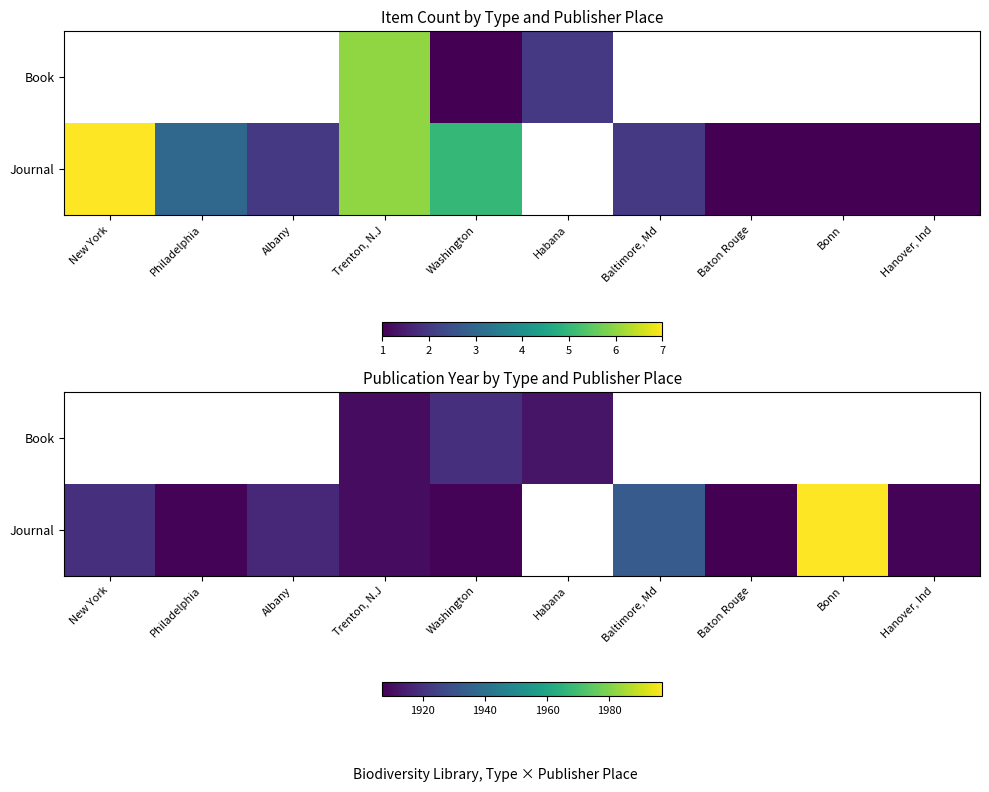

How many data points in Journal are less than 1910?

5